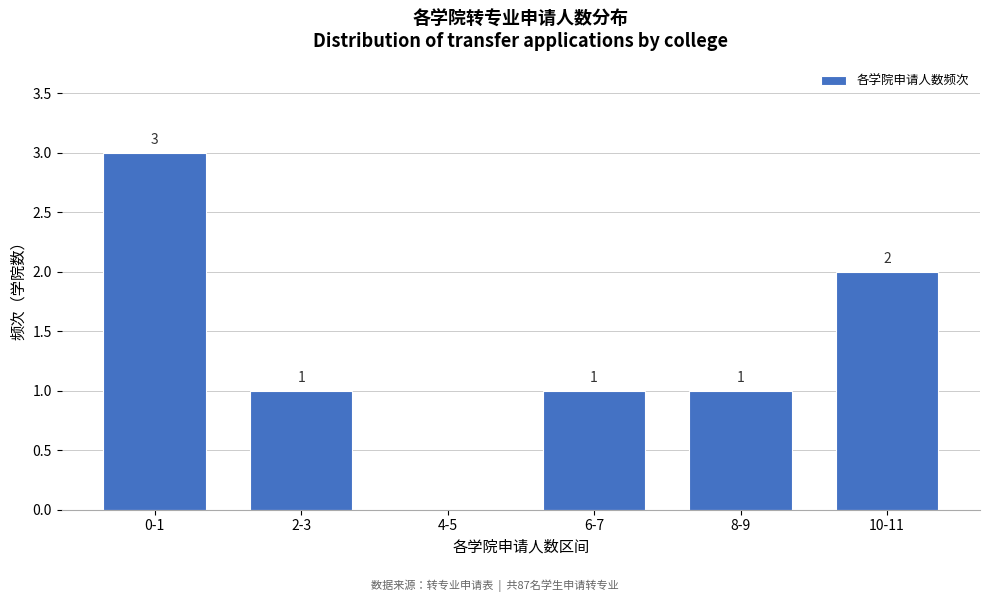

Reading left to right, what are all the values shown in this chart?

0-1=3	2-3=1	4-5=0	6-7=1	8-9=1	10-11=2